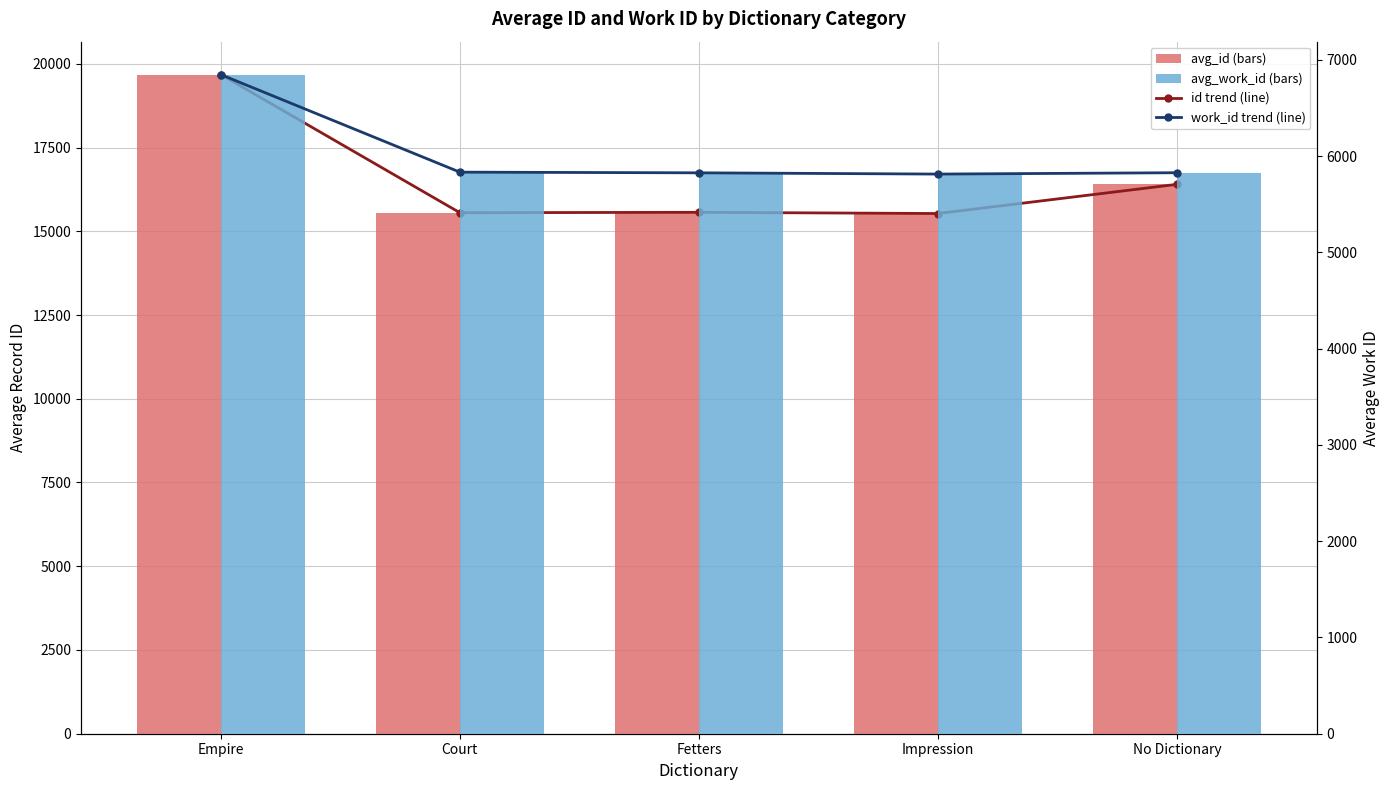

Which category has the lowest value in the avg_id series?

Impression